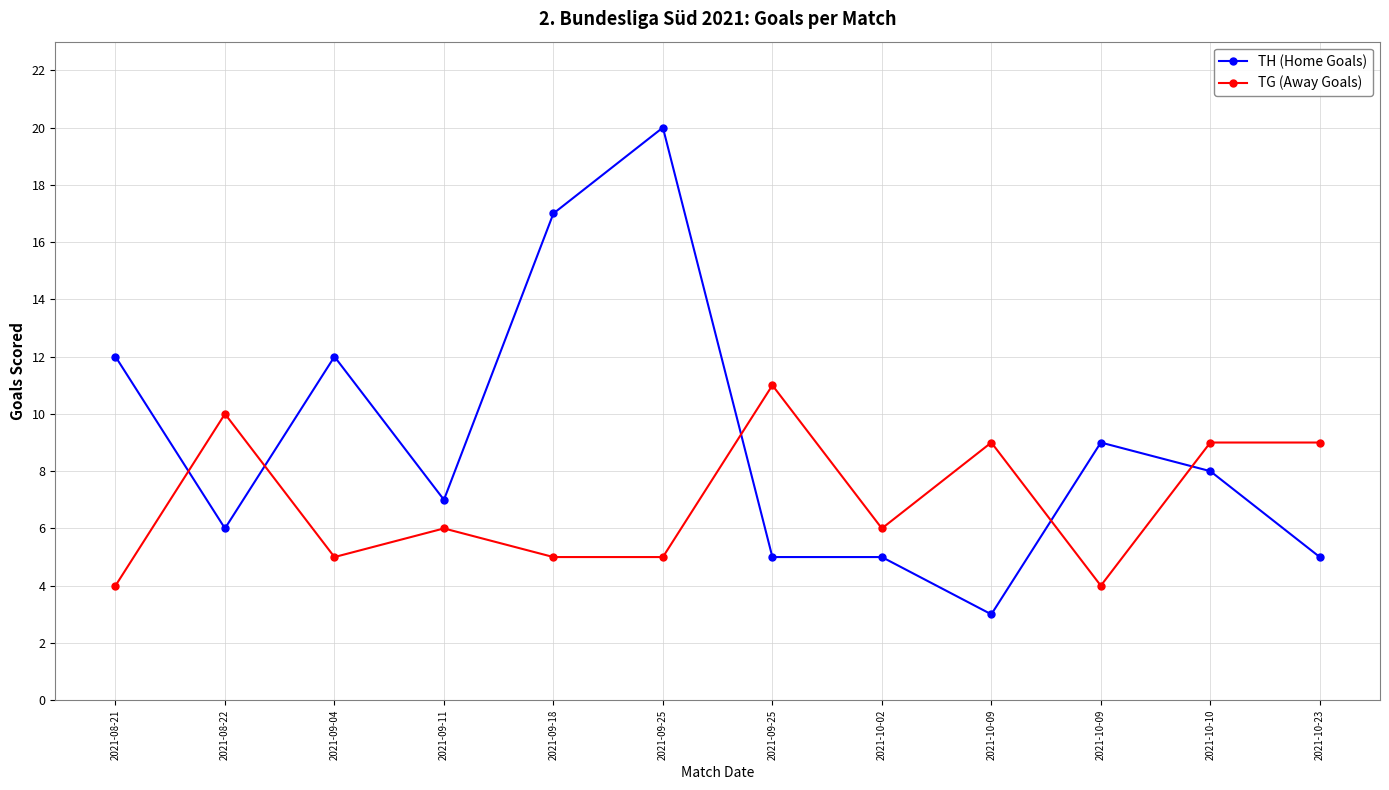

Does the chart display data point markers on the line(s)?

Yes